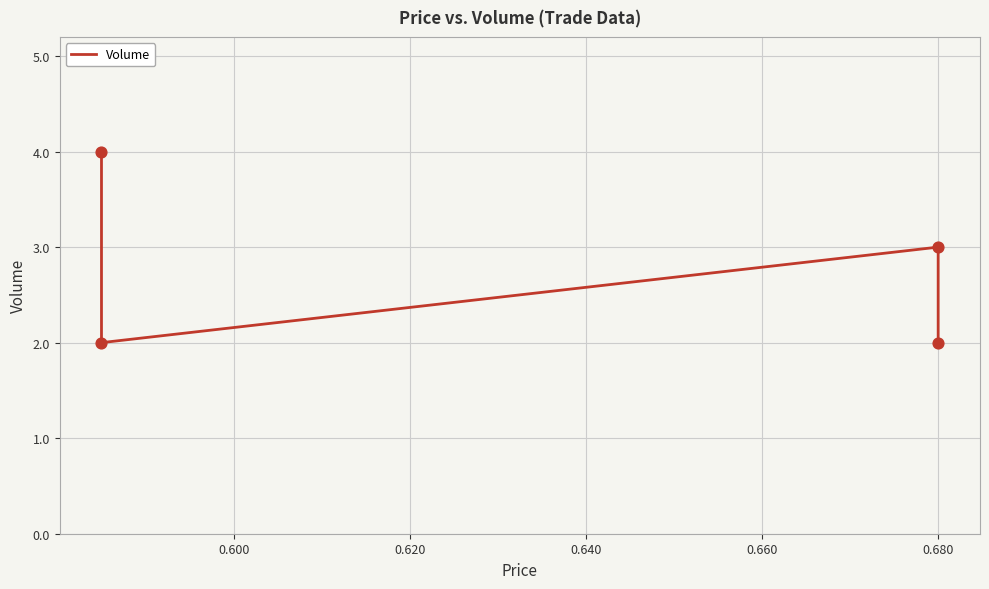

Which has a higher value, 0.600 or 0.620?

0.620